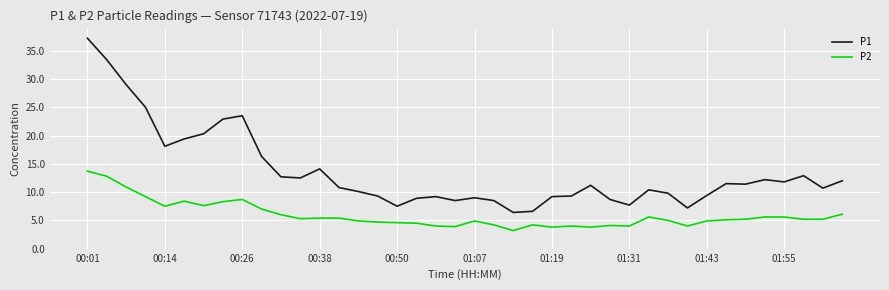

What is the average value of the P1 series?

13.6